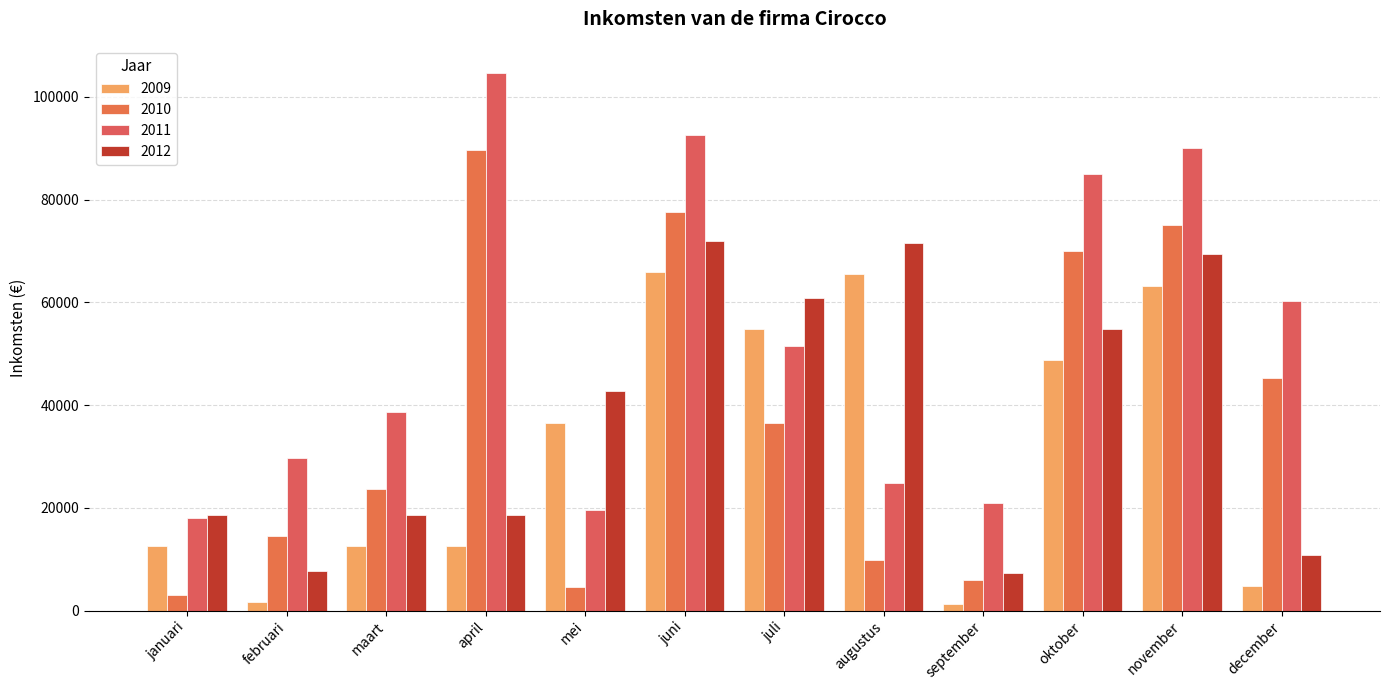

Reading left to right, transcribe all the data shown in this chart.

2009: 12574	1589	12548	12589	36587	65874	54785	65478	1254	48752	63254	4752
2010: 3000	14587	23658	89652	4587	77586	36547	9875	6000	70000	75025	45236
2011: 18024	29611	38682	104676	19611	92610	51571	24899	21024	85024	90049	60260
2012: 18619	7634	18593	18634	42632	71919	60830	71523	7299	54797	69299	10797